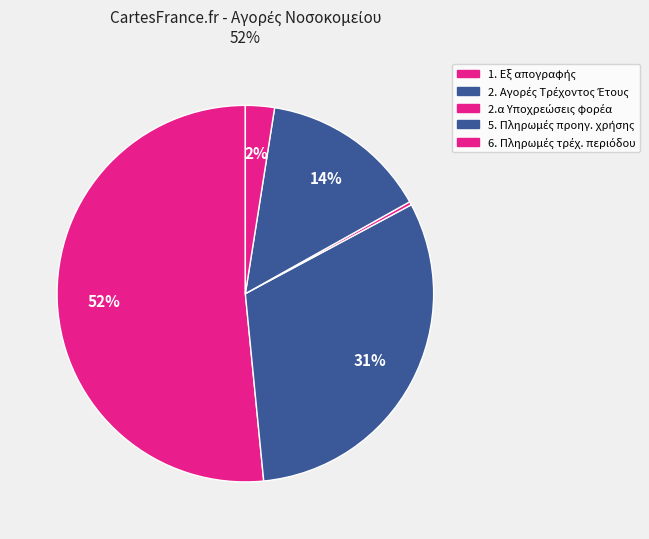

Count the number of slices in the pie.

5